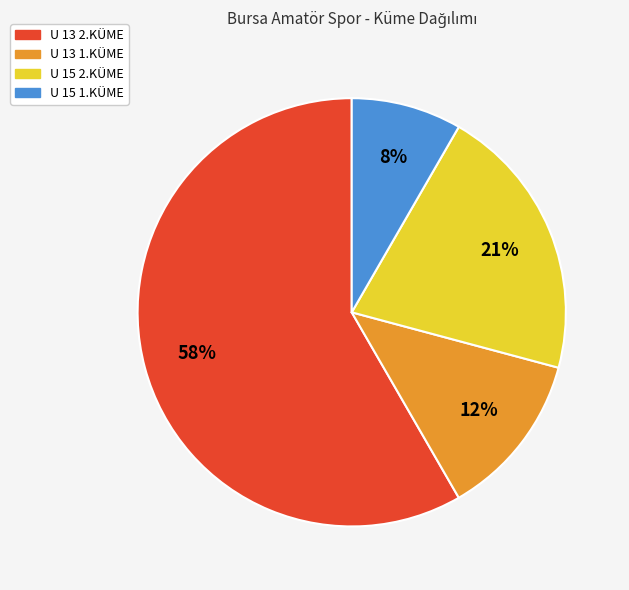

True or false: U 13 2.KÜME accounts for 58% of the total.

True